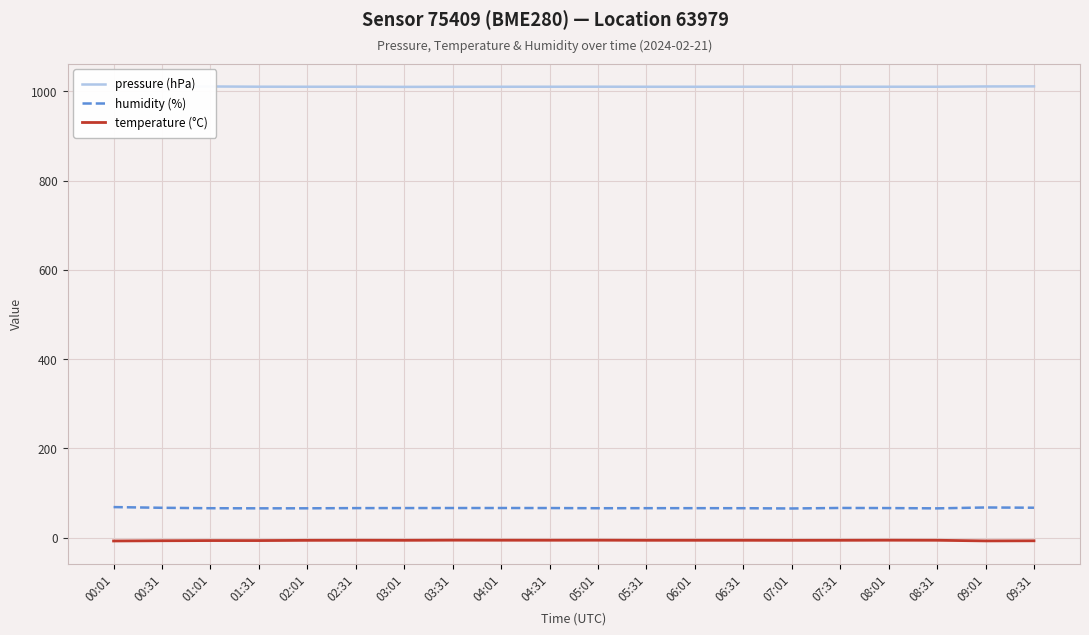

What is the label of the 15th point from the right?

02:31